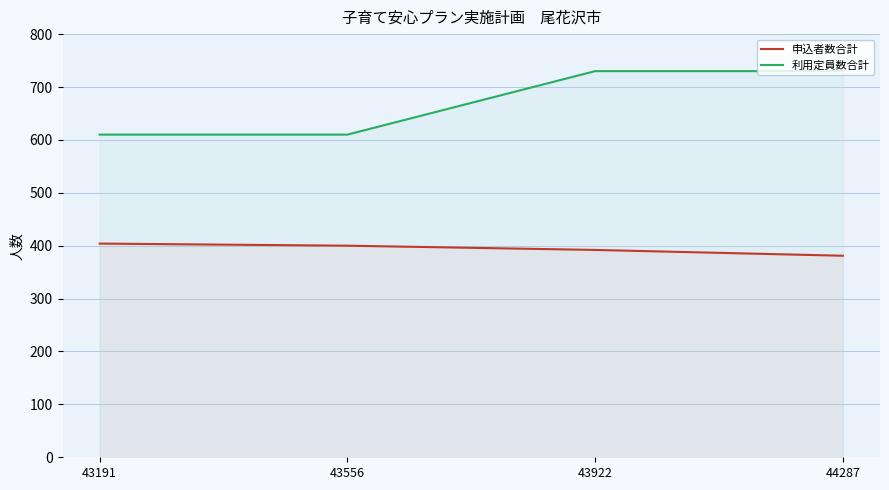

Rank the series at 43922 from lowest to highest value.

申込者数合計, 利用定員数合計